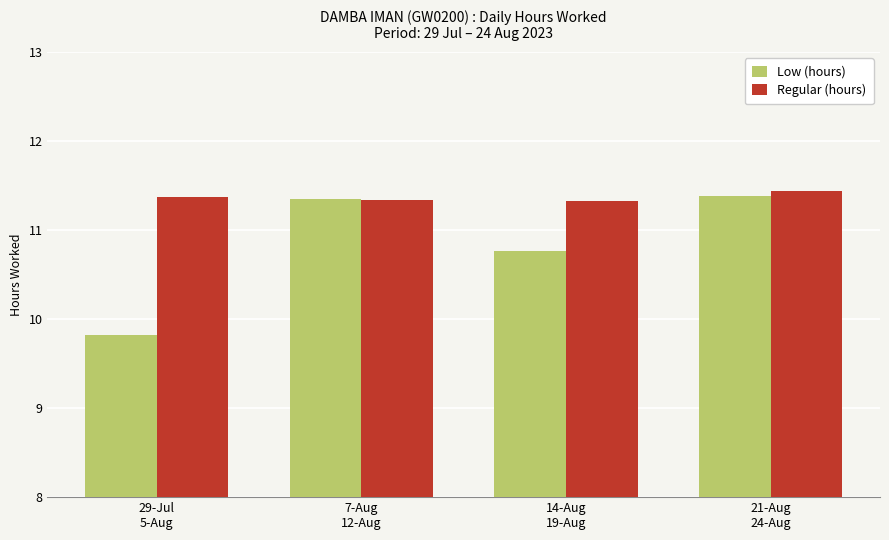

List the series in order of their overall mean, highest first.

Regular (hours), Low (hours)